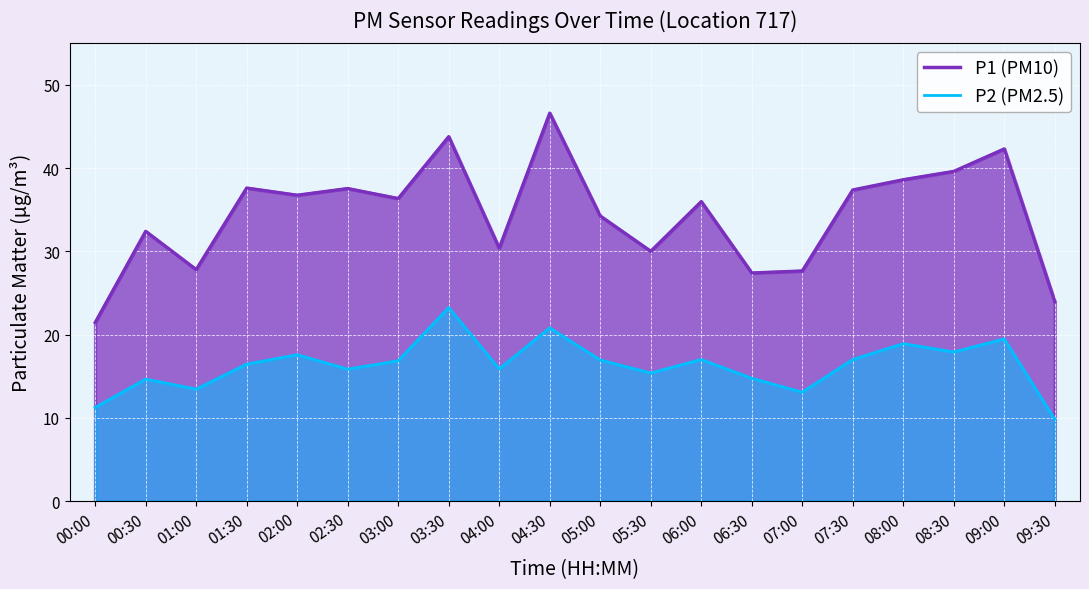

What is the difference between the maximum and minimum values in the P2 series?

13.4